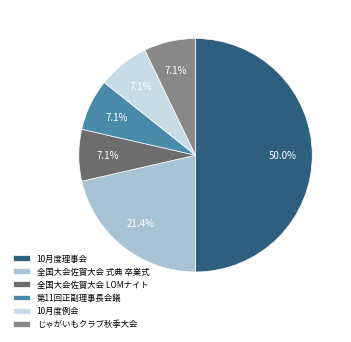

Which has a higher value, 10月度例会 or 全国大会佐賀大会 式典 卒業式?

全国大会佐賀大会 式典 卒業式